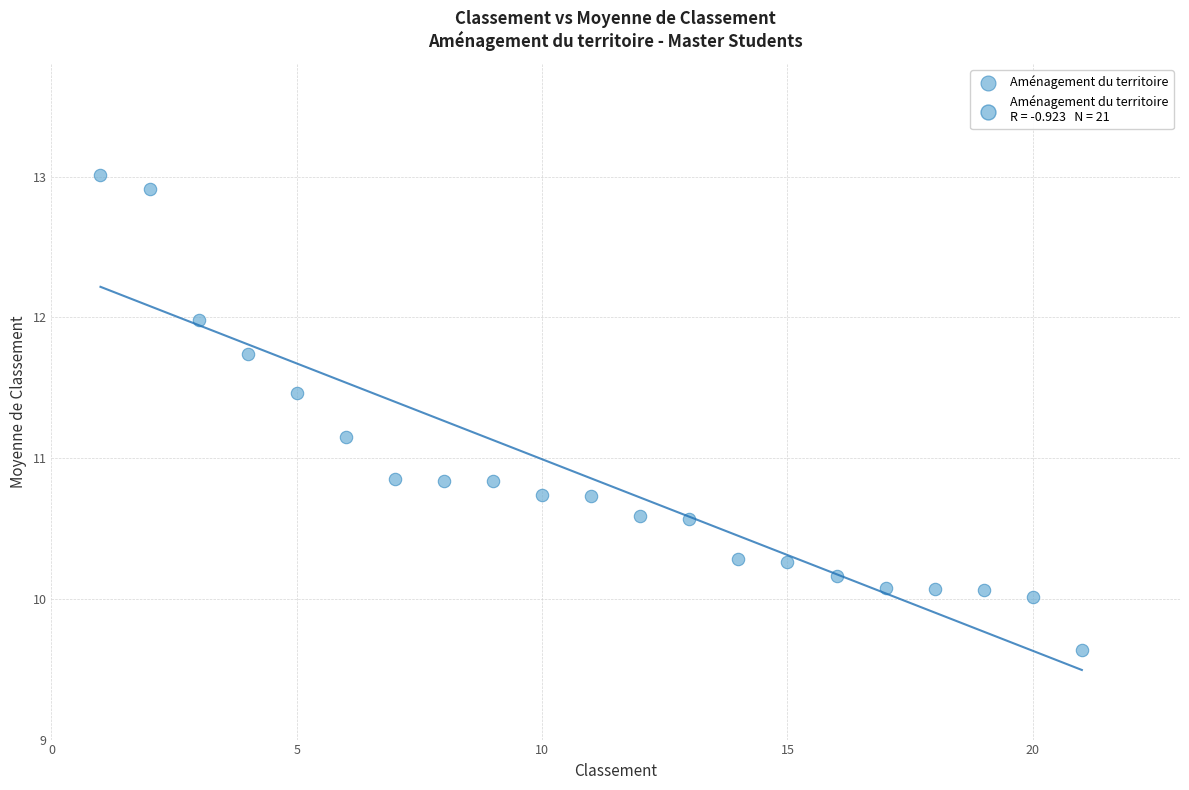

What is the range of Y values (max minus min)?

3.4